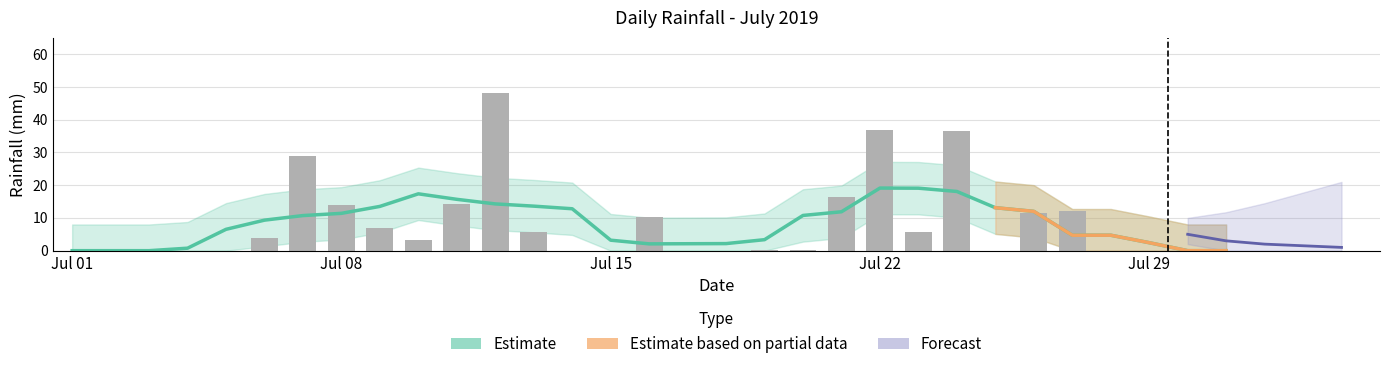

Which has a higher value, 2019-07-11 or 2019-07-03?

2019-07-11